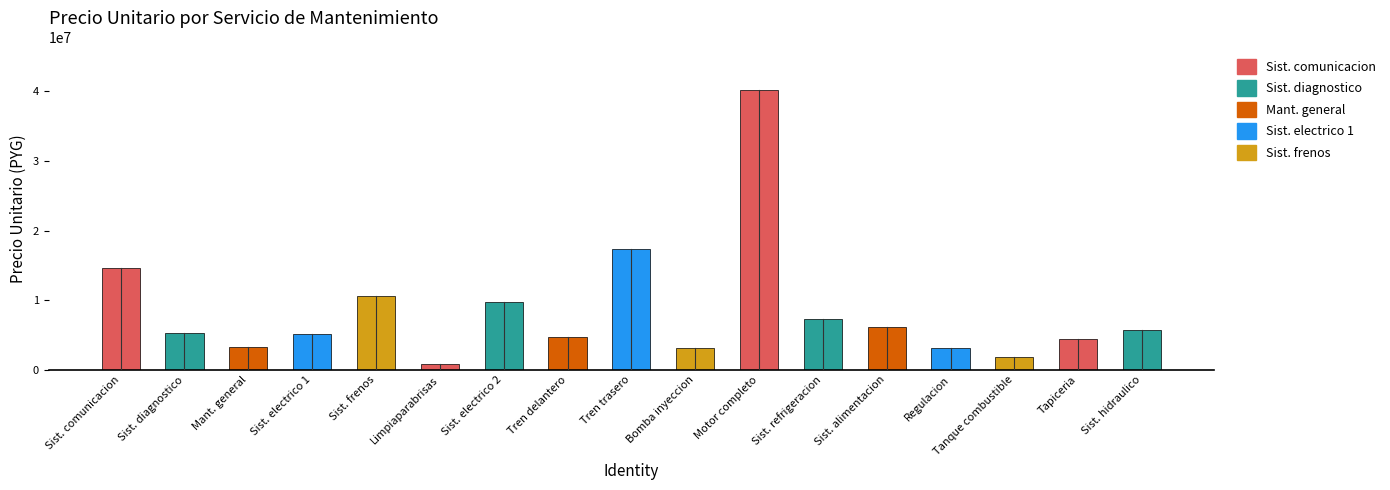

Are the bars horizontal?

No